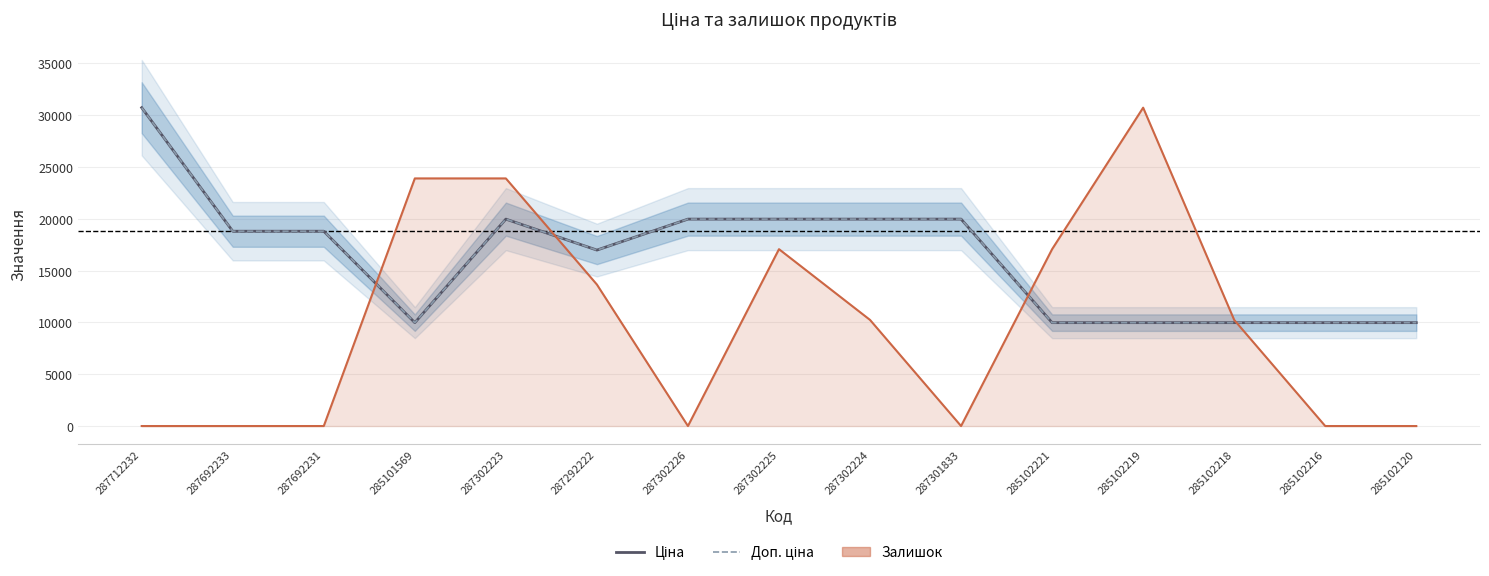

Rank the series by their maximum value, from highest to lowest.

Ціна, Доп. ціна, Залишок (масштабовано)